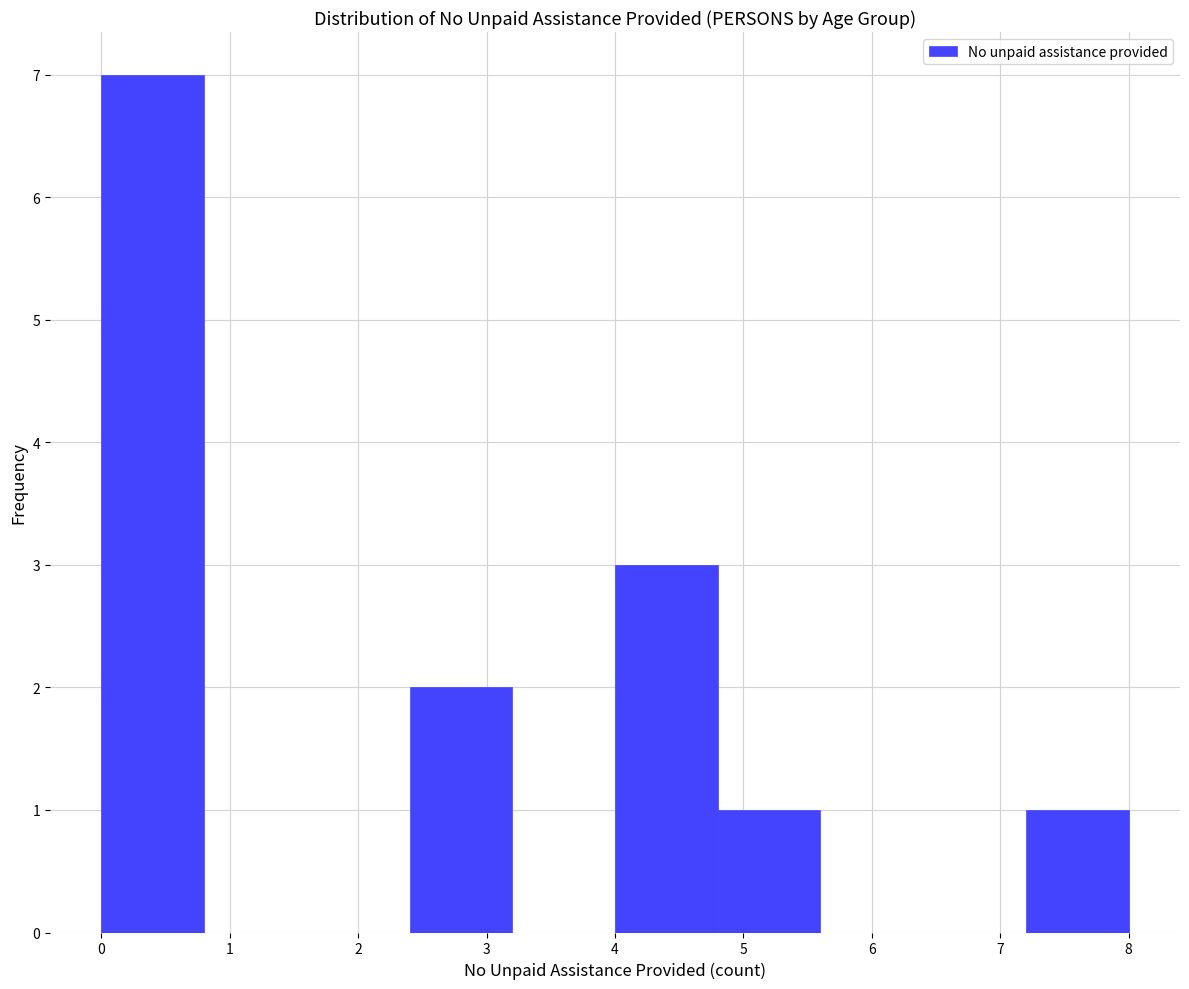

Over which range of the x-axis is the bar tallest?

0.0 to 0.8